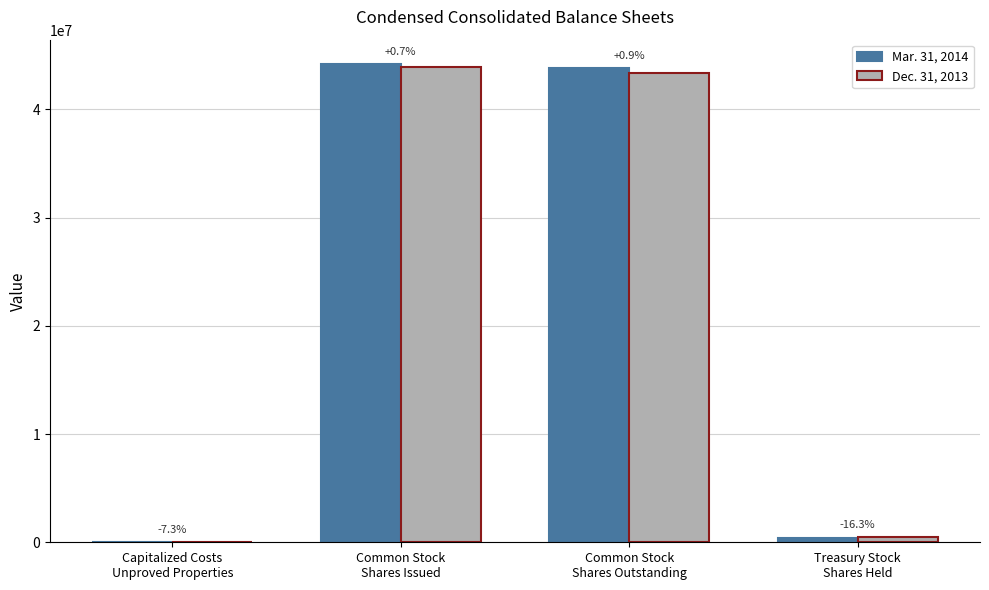

Which series changed the most between Capitalized Costs
Unproved Properties and Common Stock
Shares Outstanding?

Mar. 31, 2014